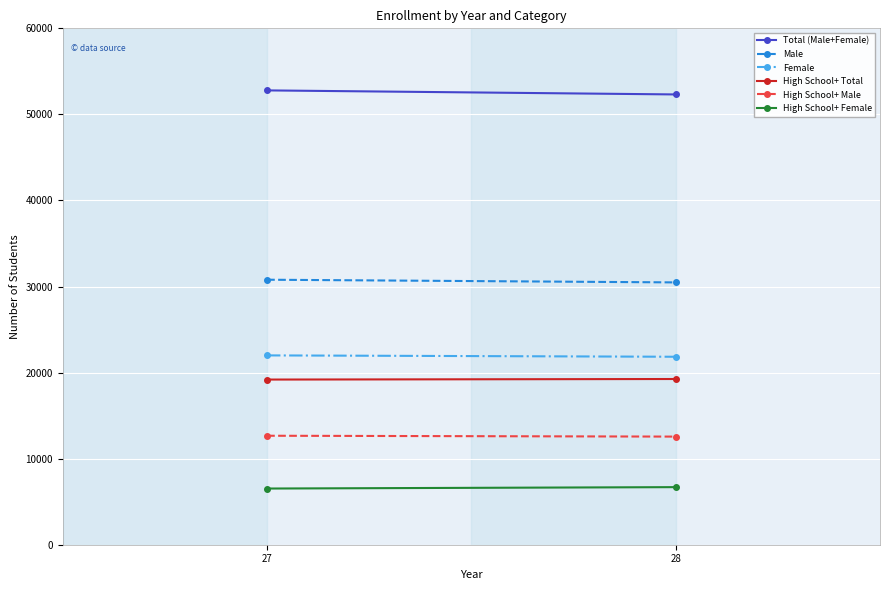

What is the approximate value of High School+ Male at 27?

12662